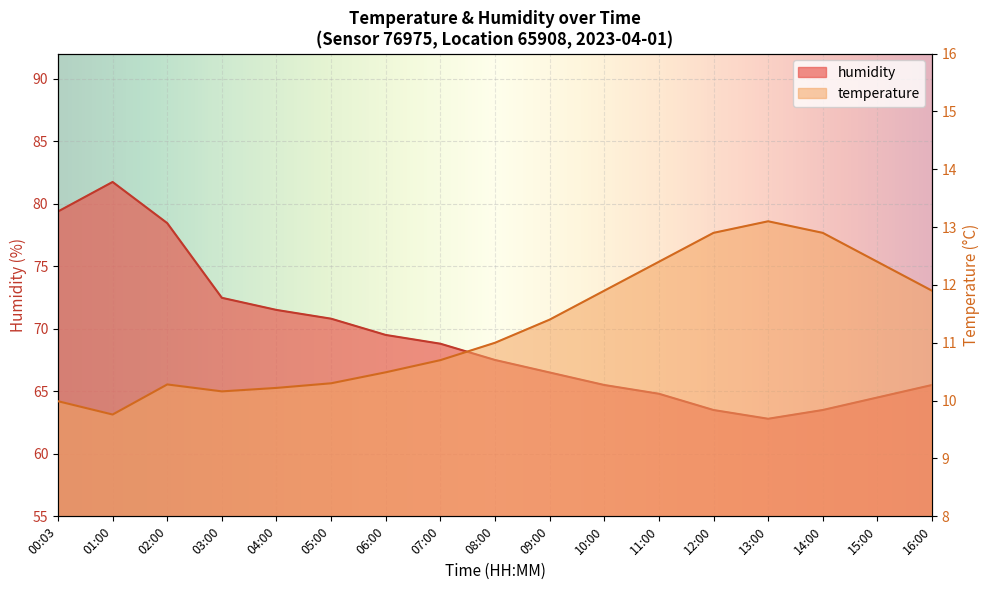

Reading left to right, list all the values displayed in this chart.

temperature: 10.0	9.8	10.3	10.2	10.2	10.3	10.5	10.7	11.0	11.4	11.9	12.4	12.9	13.1	12.9	12.4	11.9
humidity: 79.4	81.7	78.4	72.5	71.5	70.8	69.5	68.8	67.5	66.5	65.5	64.8	63.5	62.8	63.5	64.5	65.5